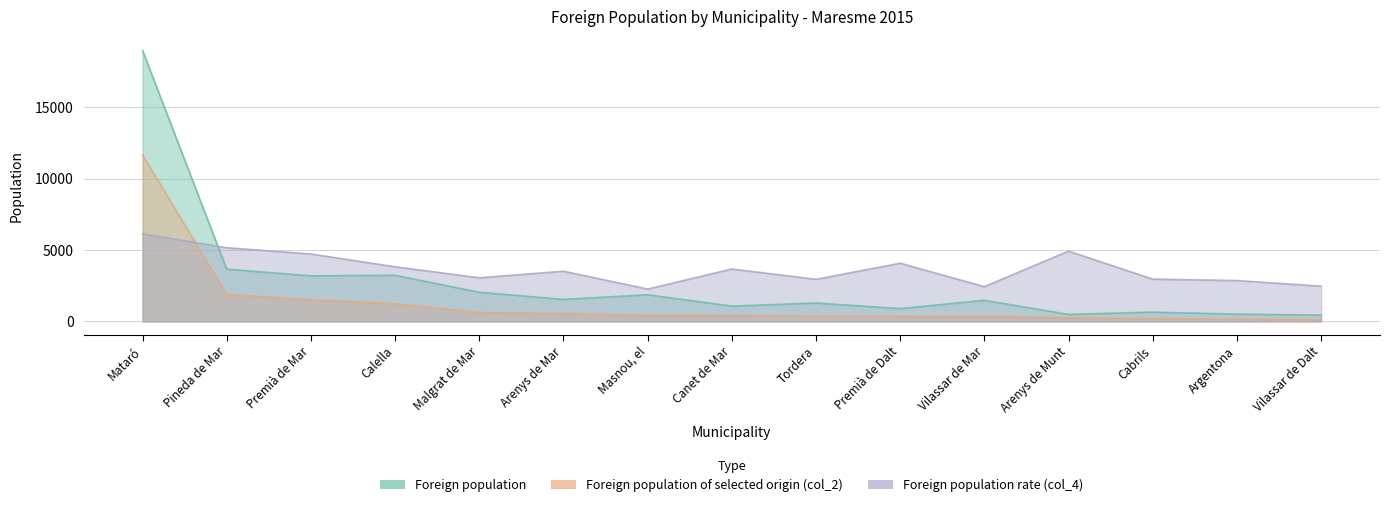

Is it true that Foreign population equals 510 at Argentona?

True